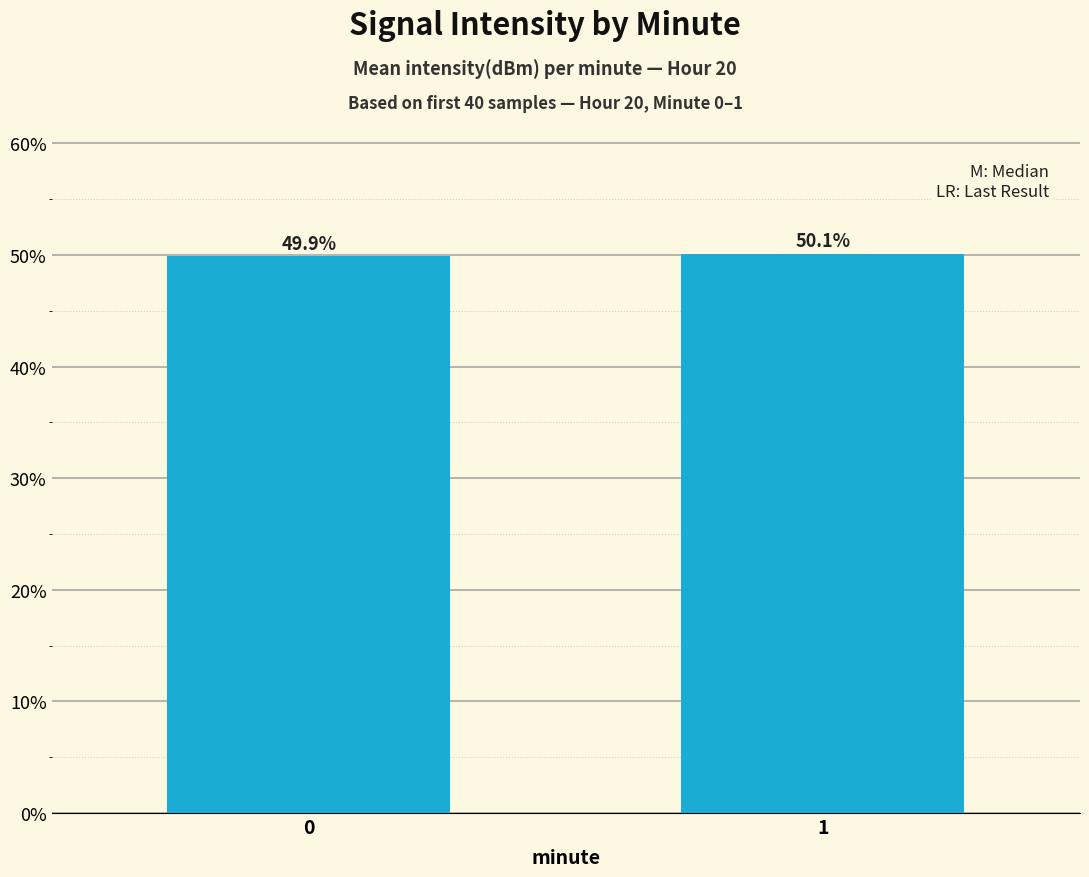

True or false: the data shows 12.7 at 1.

False